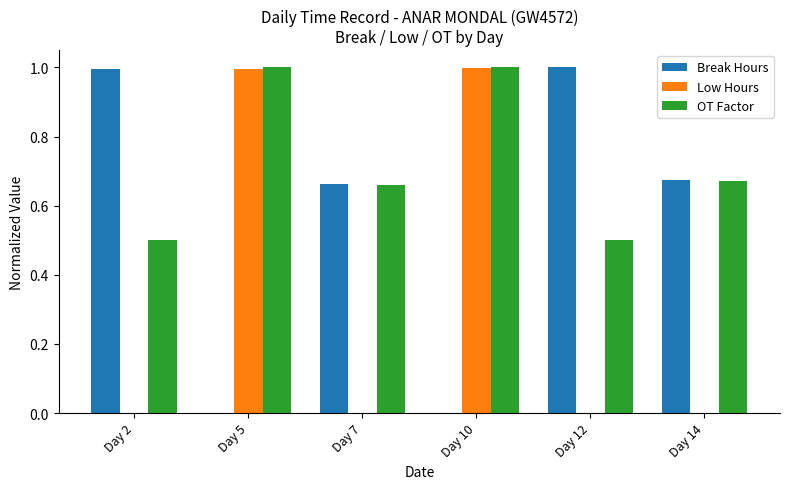

What is the sum of all Low Hours values?

2.0